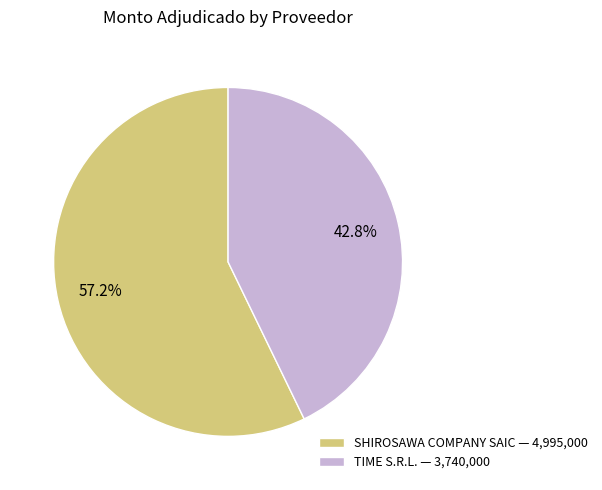

Is it true that SHIROSAWA COMPANY SAIC is 50% of the pie?

False